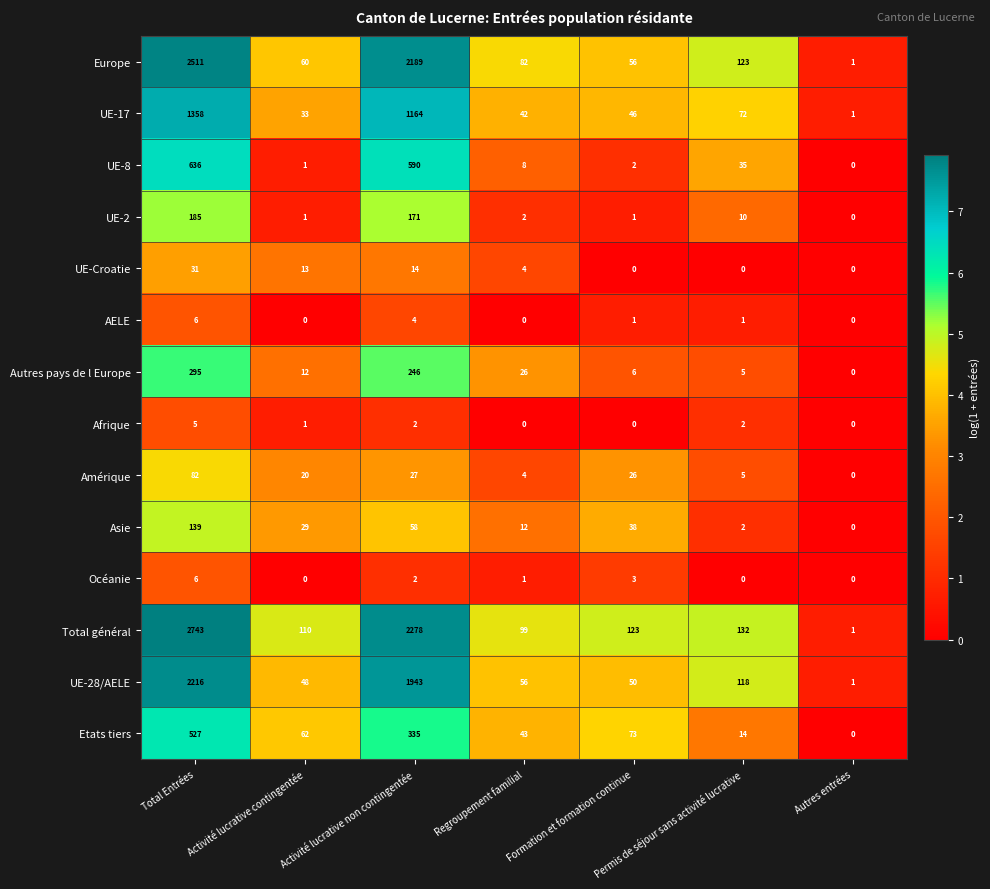

At which label does Océanie reach its peak?

Total Entrées